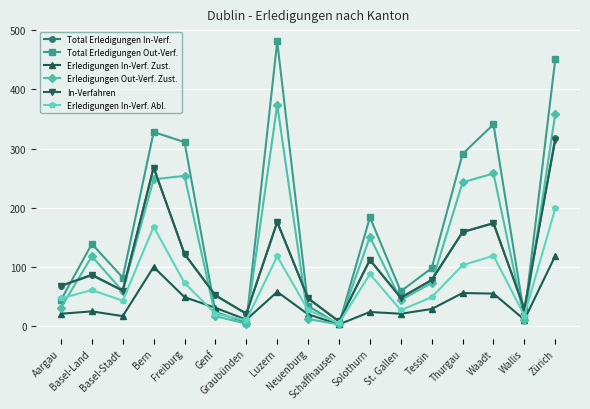

Which label corresponds to the largest value in the chart?

Luzern